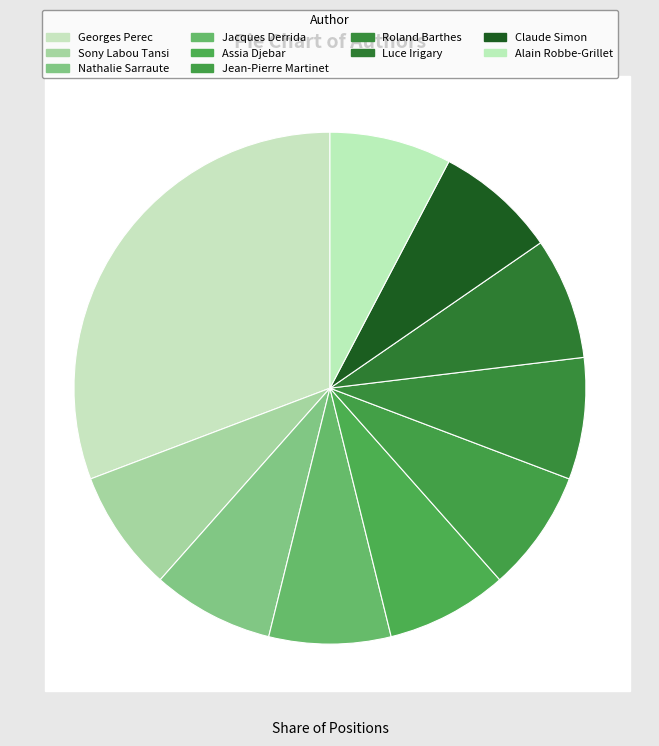

Rank the categories by value from lowest to highest.

Sony Labou Tansi, Nathalie Sarraute, Jacques Derrida, Assia Djebar, Jean-Pierre Martinet, Roland Barthes, Luce Irigary, Claude Simon, Alain Robbe-Grillet, Georges Perec